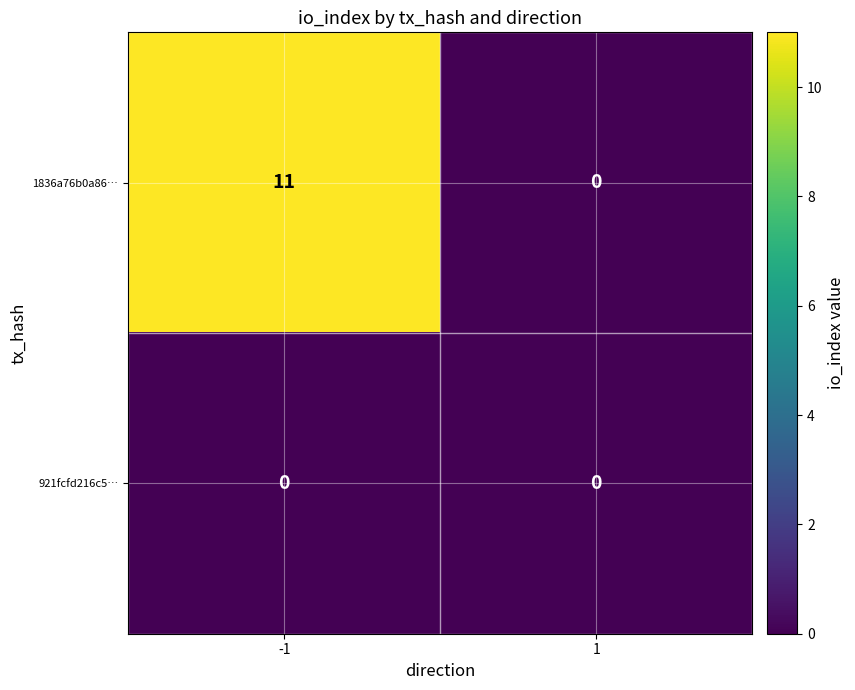

Is it true that 921fcfd216c5… equals 0 at -1?

True